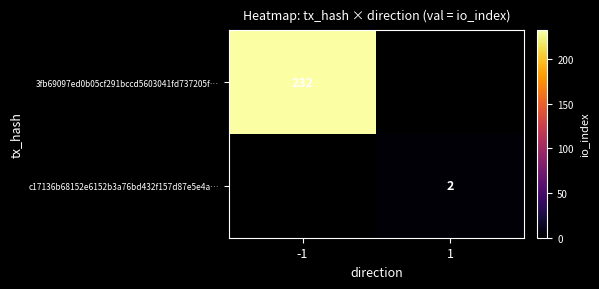

Count the number of data series in this chart.

2